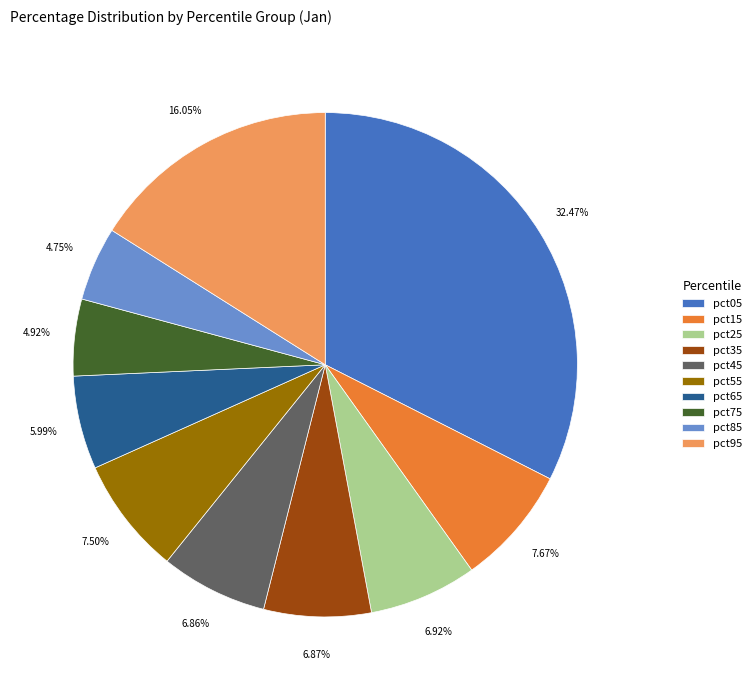

Is there any slice that represents more than half of the pie?

No